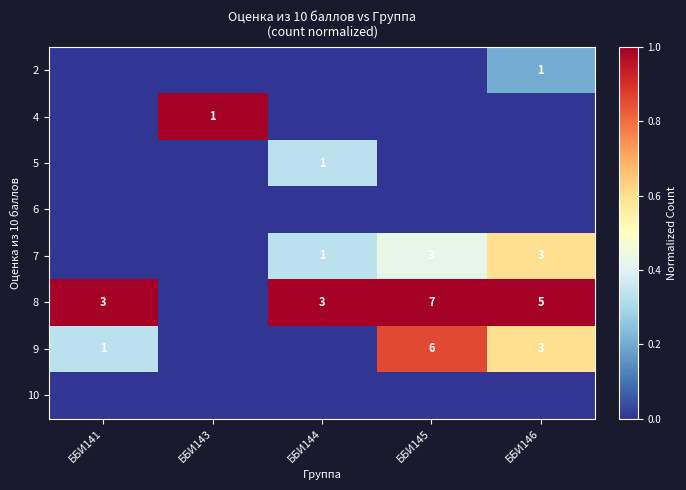

Is it true that 9 equals 6 at ББИ145?

True